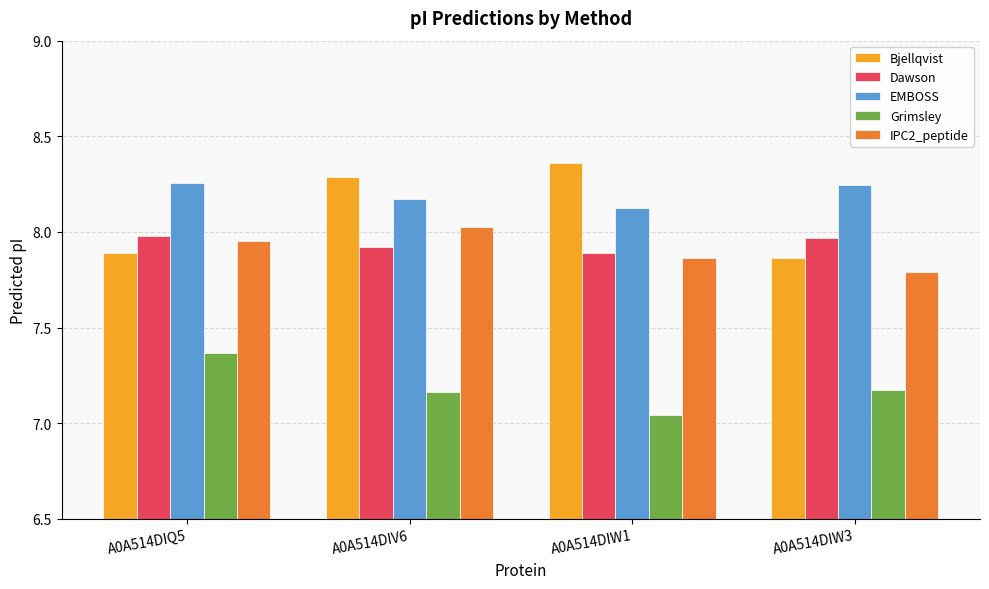

Where is IPC2_peptide nearest to the value 7?

A0A514DIW3